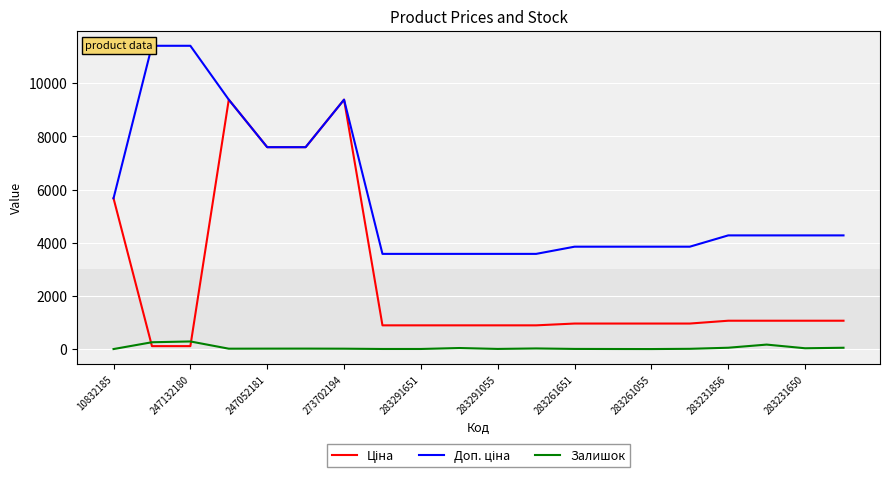

What is the sum of all Ціна values?

52475.6